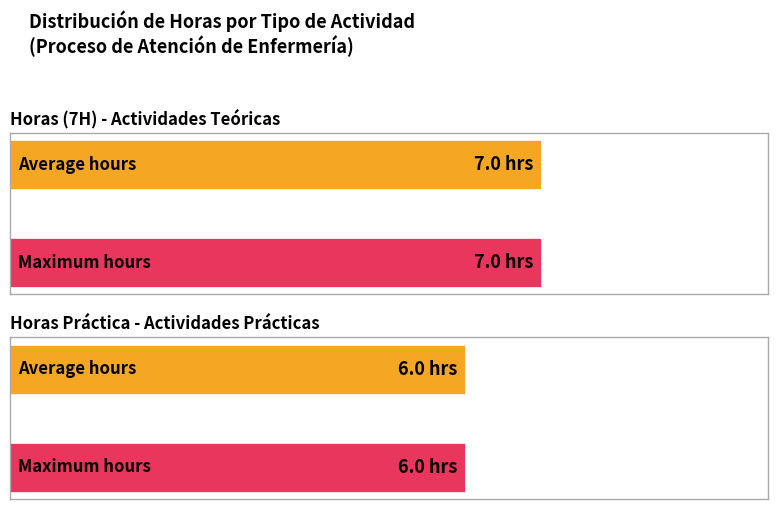

Is it true that Horas (7H) equals 7 at 6?

True